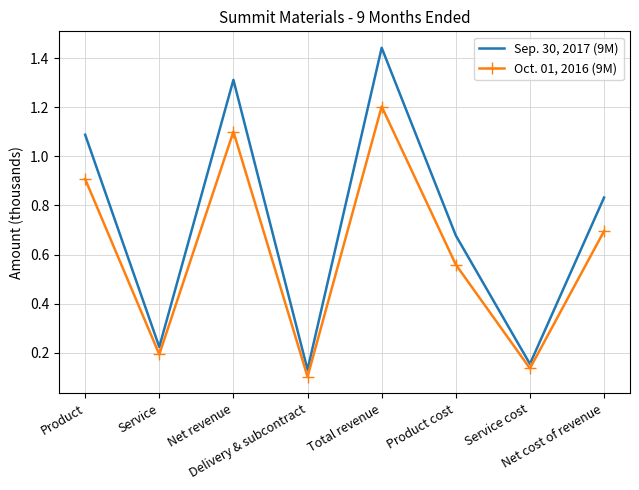

Rank the series by their average value, from lowest to highest.

Oct. 01, 2016 (9M), Sep. 30, 2017 (9M)